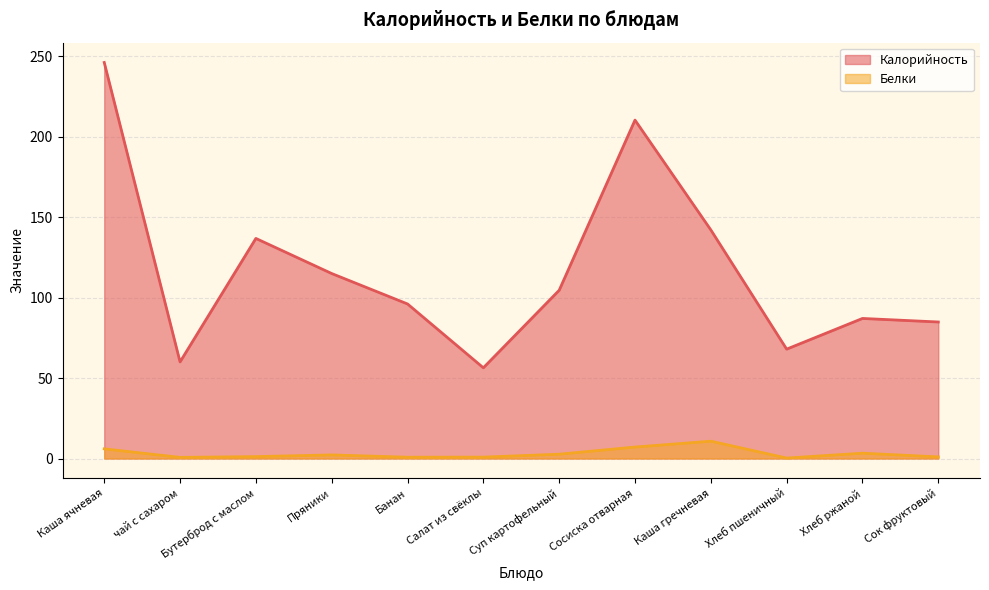

Read the Белки value at Пряники.

2.2